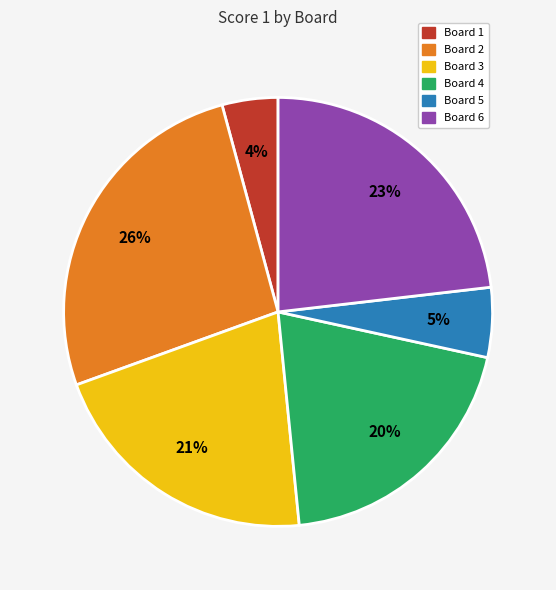

To the nearest percent, what is the difference between the largest and smallest slice percentages?

22%